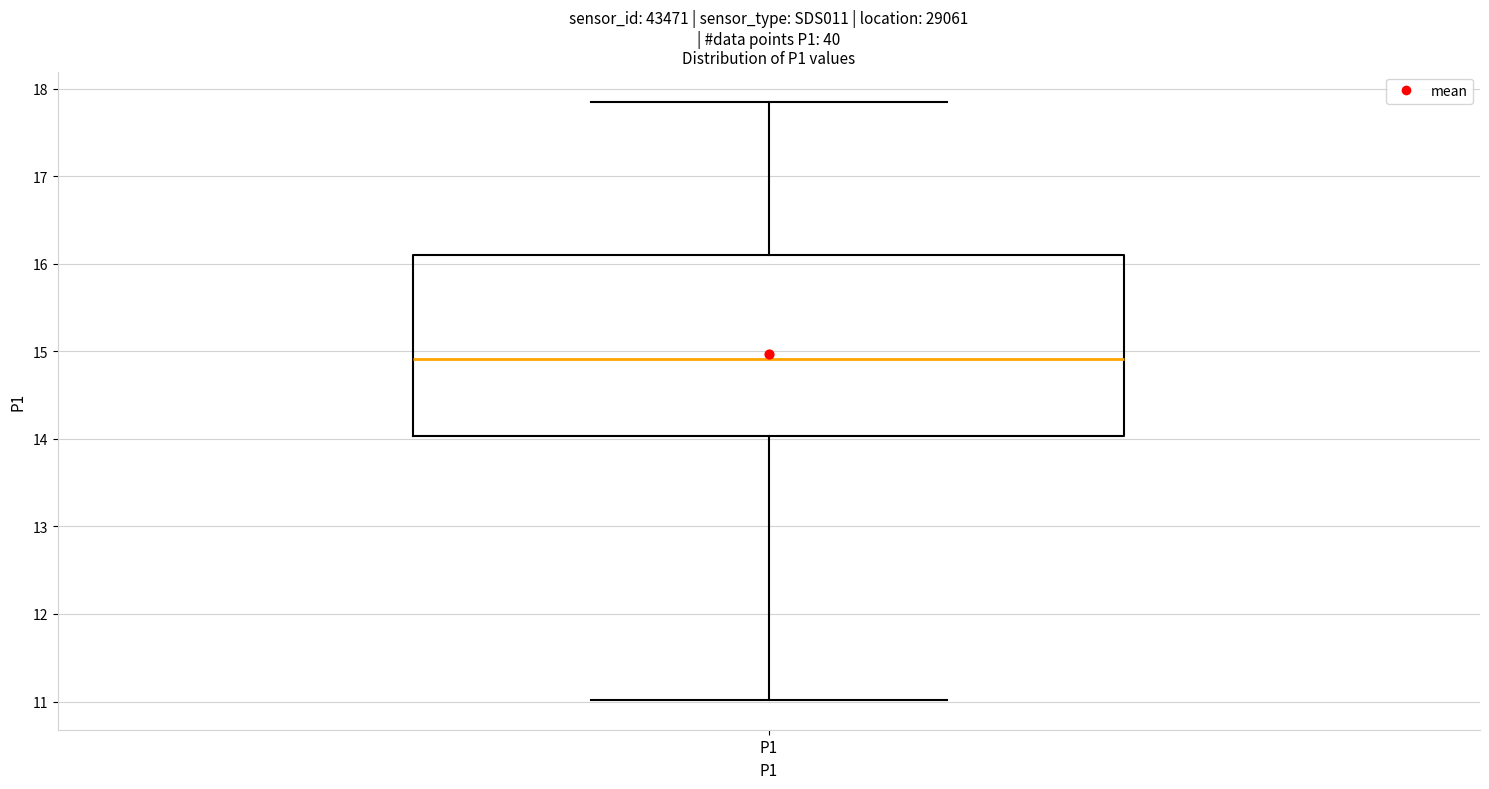

Read this box plot against the y-axis: the position of the median line, the range covered by the box, and the ends of both whiskers. The values are not printed on the chart, so give them approximately, as read against the axis.

median 14.9, box 14.0 to 16.1, whiskers 11.0 to 17.9